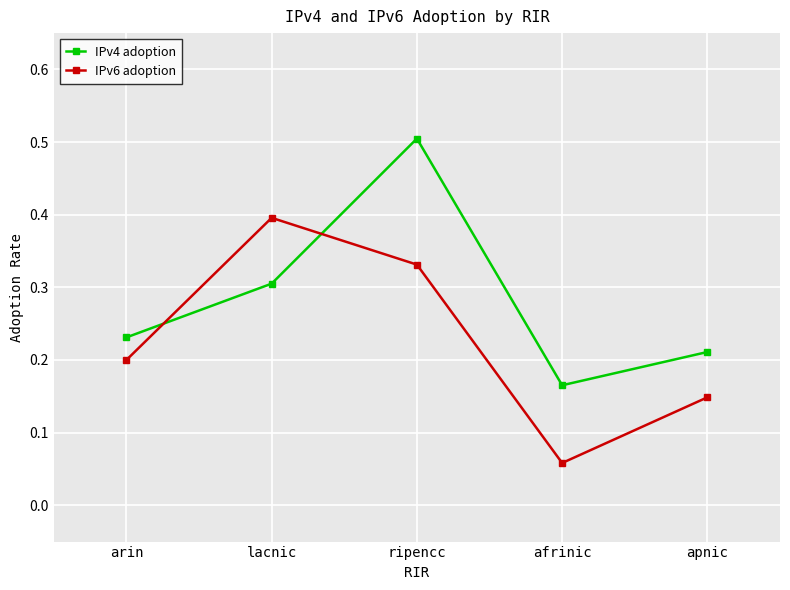

Rank the series by their maximum value, from highest to lowest.

IPv4 adoption, IPv6 adoption